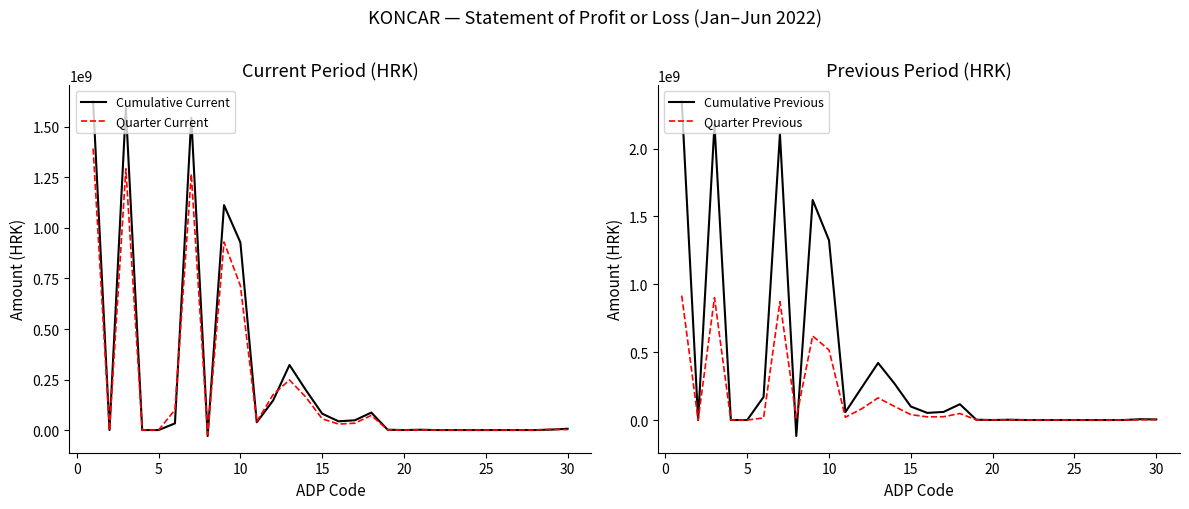

How many values in Cumulative Previous are below zero?

1